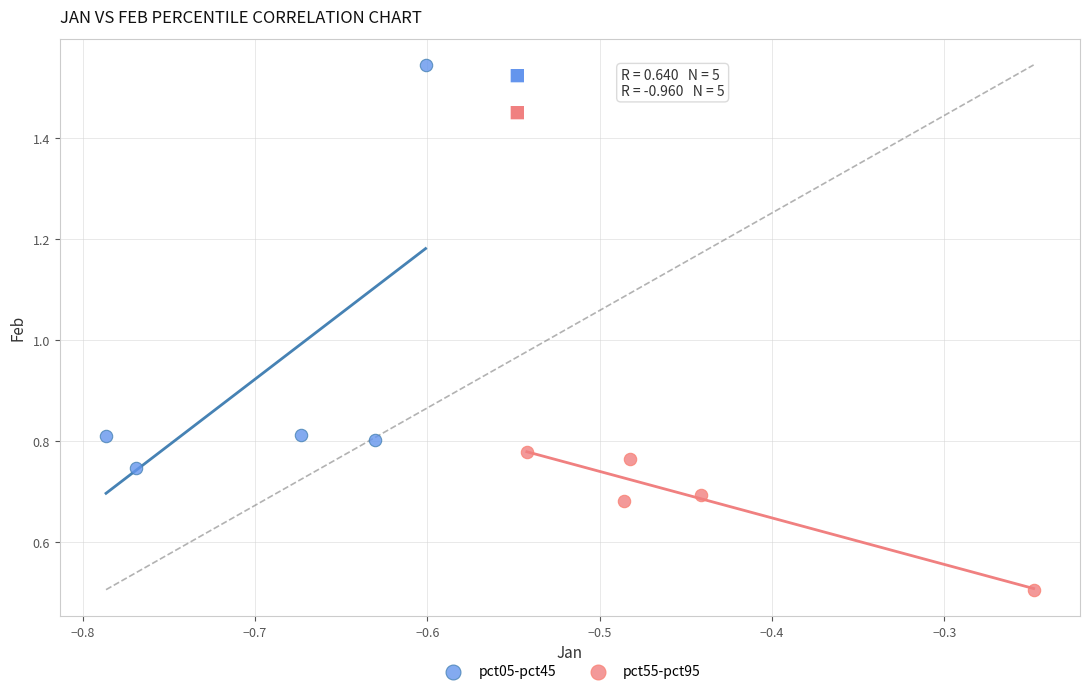

Which series reaches the maximum Y coordinate?

pct05-pct45